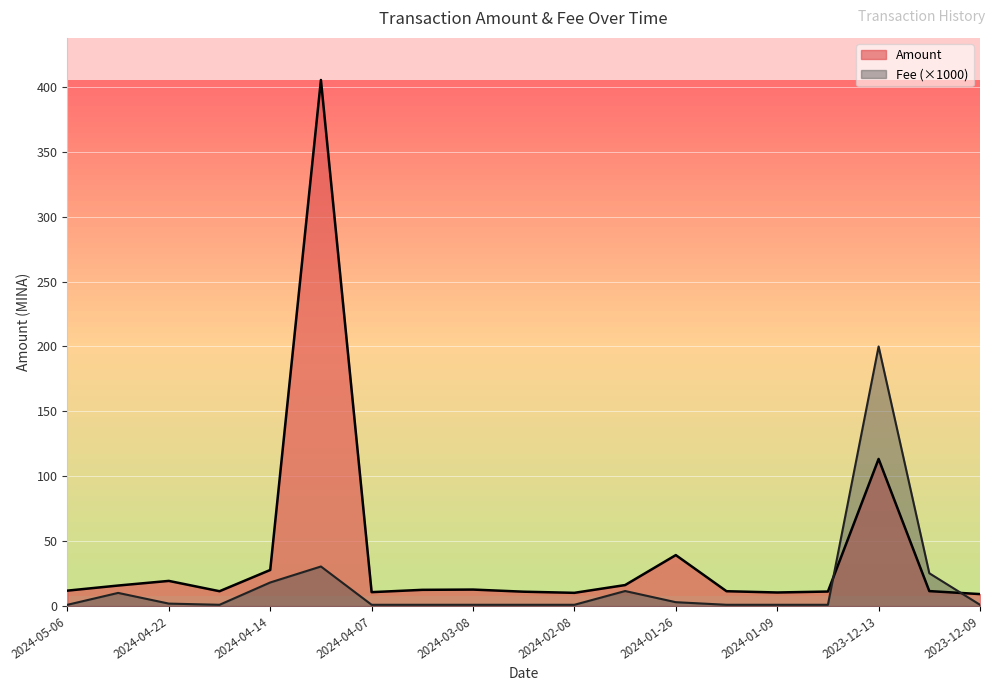

What is the difference between the Amount values at 2024-05-06 and 2023-12-13?

101.4